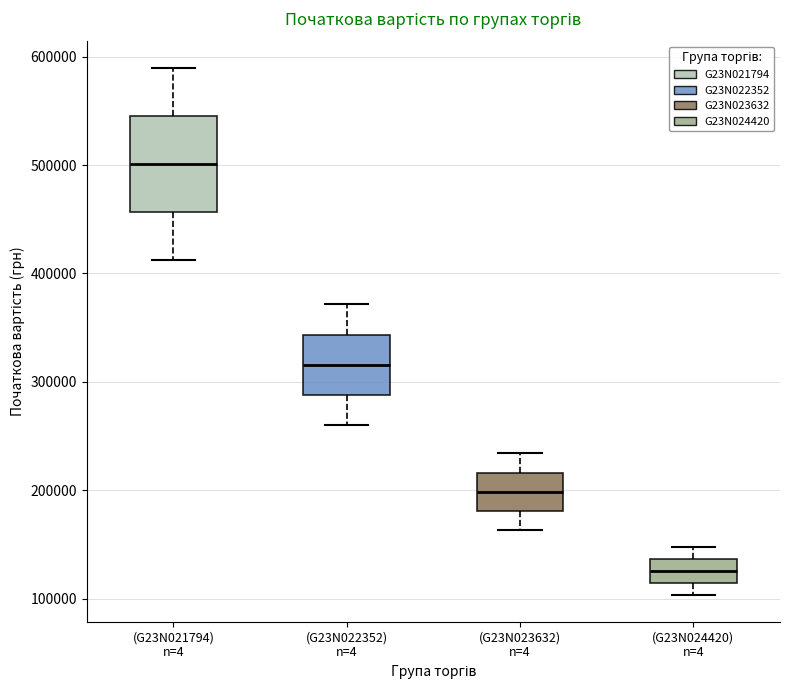

Where is the lower edge of the box for (G23N022352) n=4 on the y-axis? The values are not printed on the chart, so give them approximately, as read against the axis.

290000